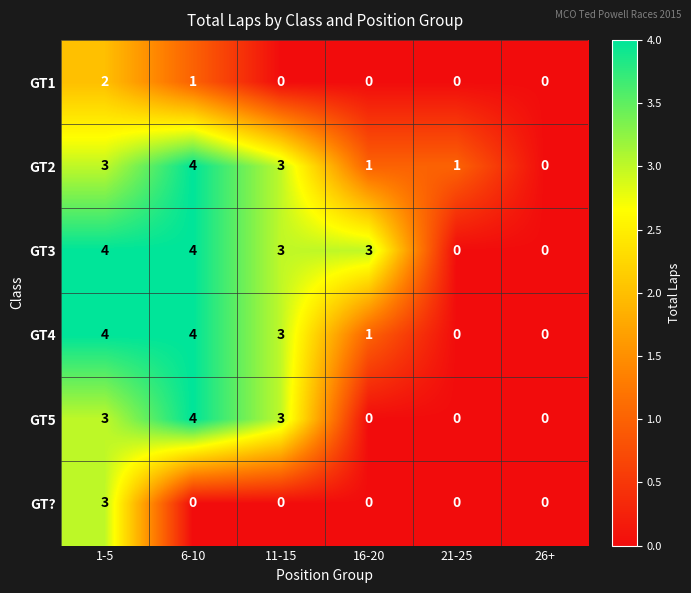

Where does the GT3 series first go above 3?

1-5